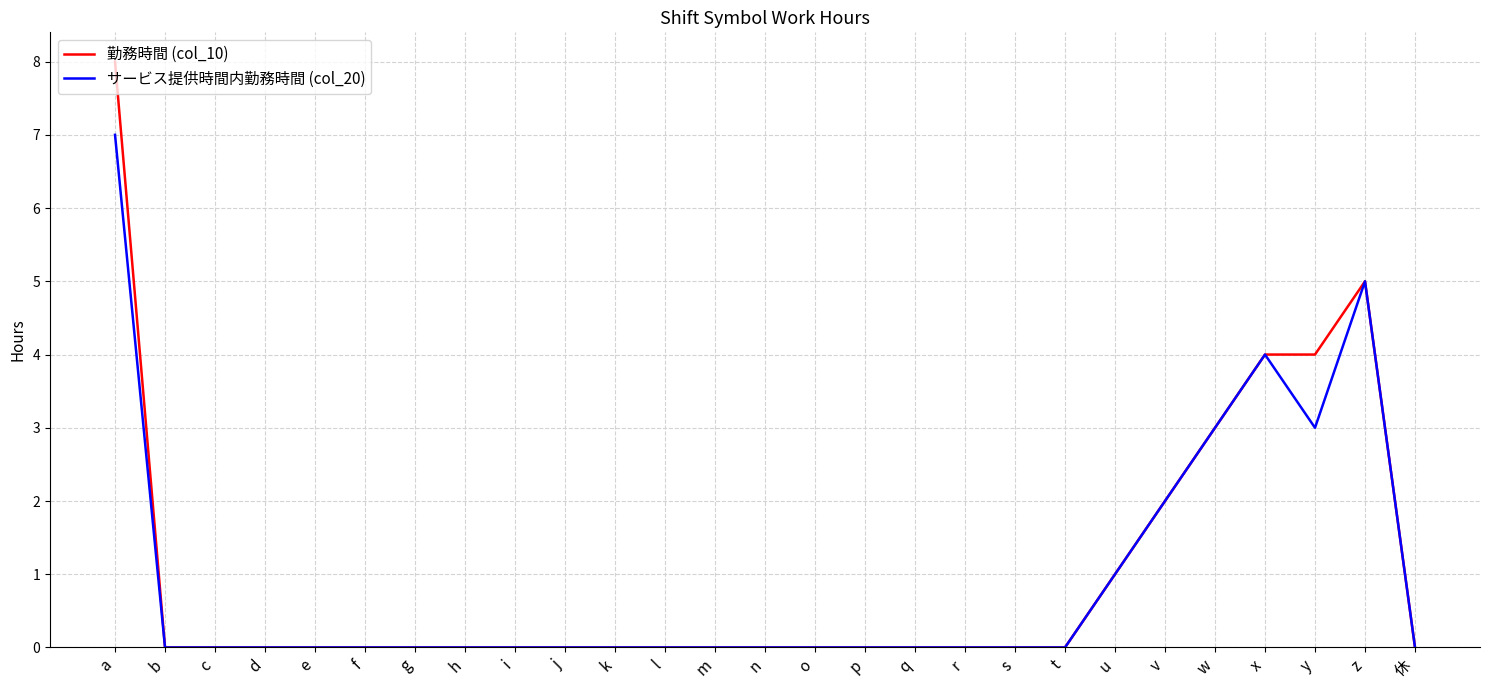

What position from the left is a?

1